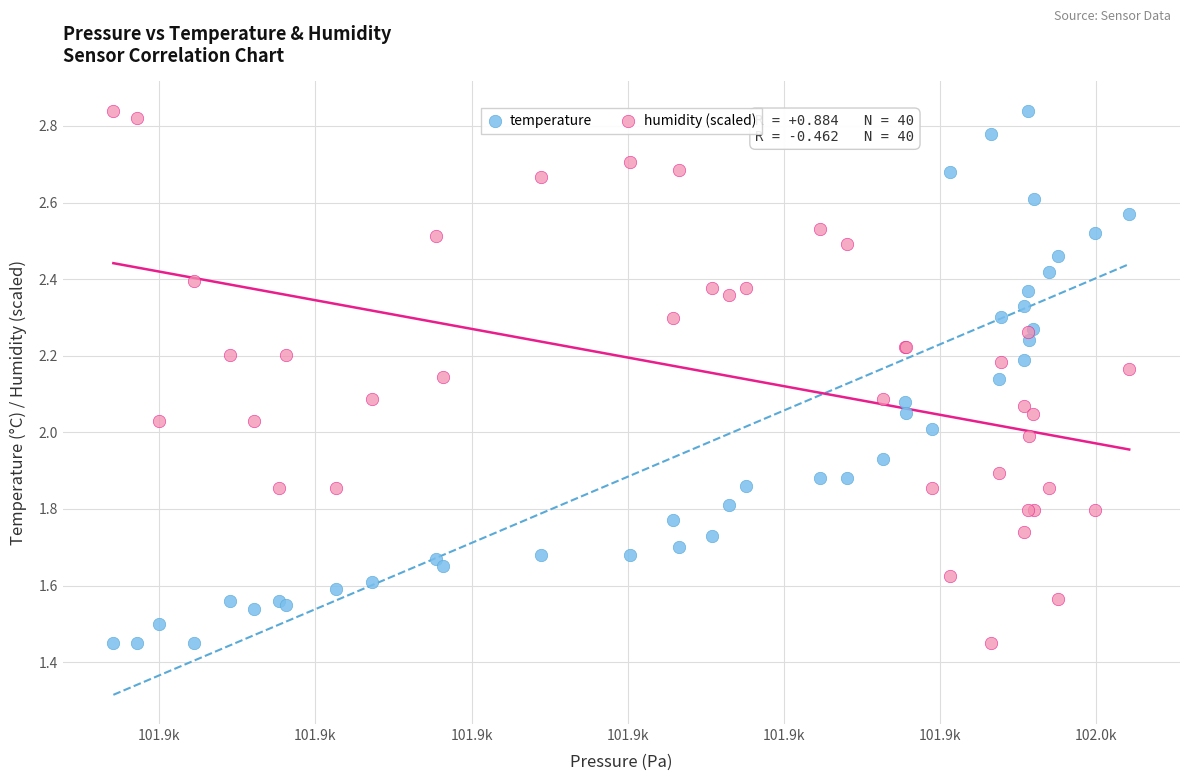

What is the X range (max minus min) for the scatter plot?

65.0